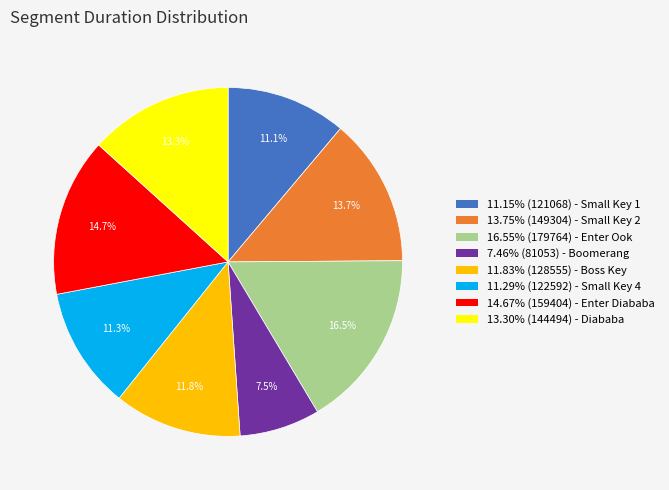

To the nearest percent, what is the difference between the largest and smallest slice percentages?

9%